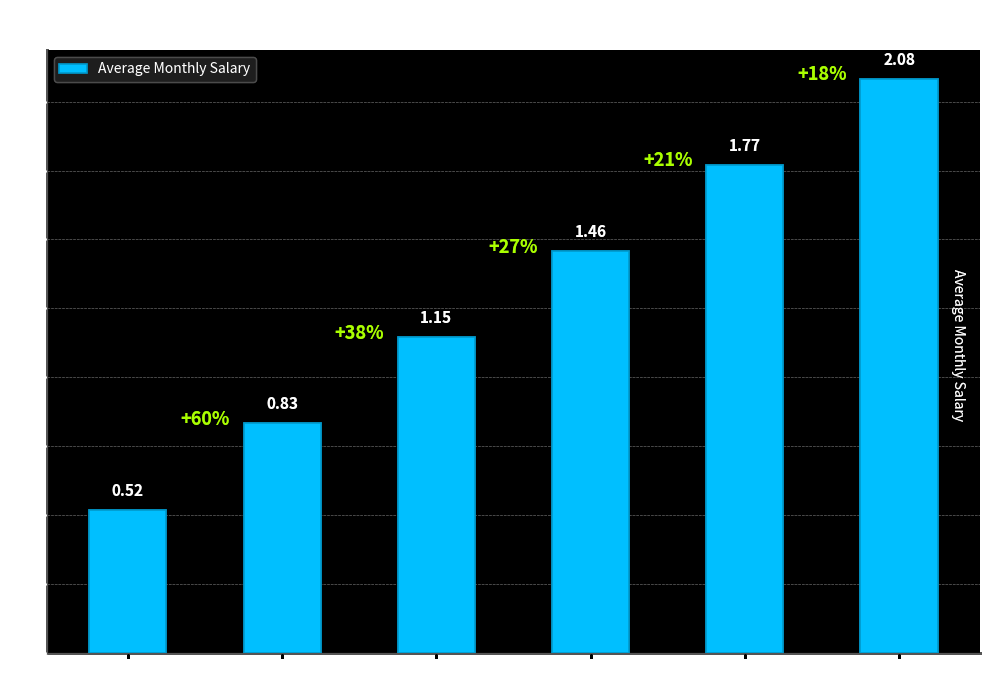

Rank the categories by value from highest to lowest.

Level 6, Level 5, Level 4, Level 3, Level 2, Level 1